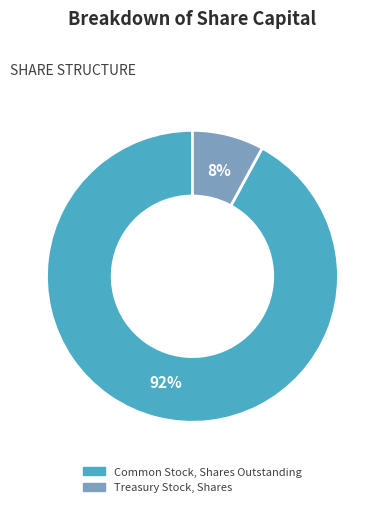

To the nearest percent, what is the difference between the Treasury Stock, Shares and Common Stock, Shares Outstanding slice percentages?

84%